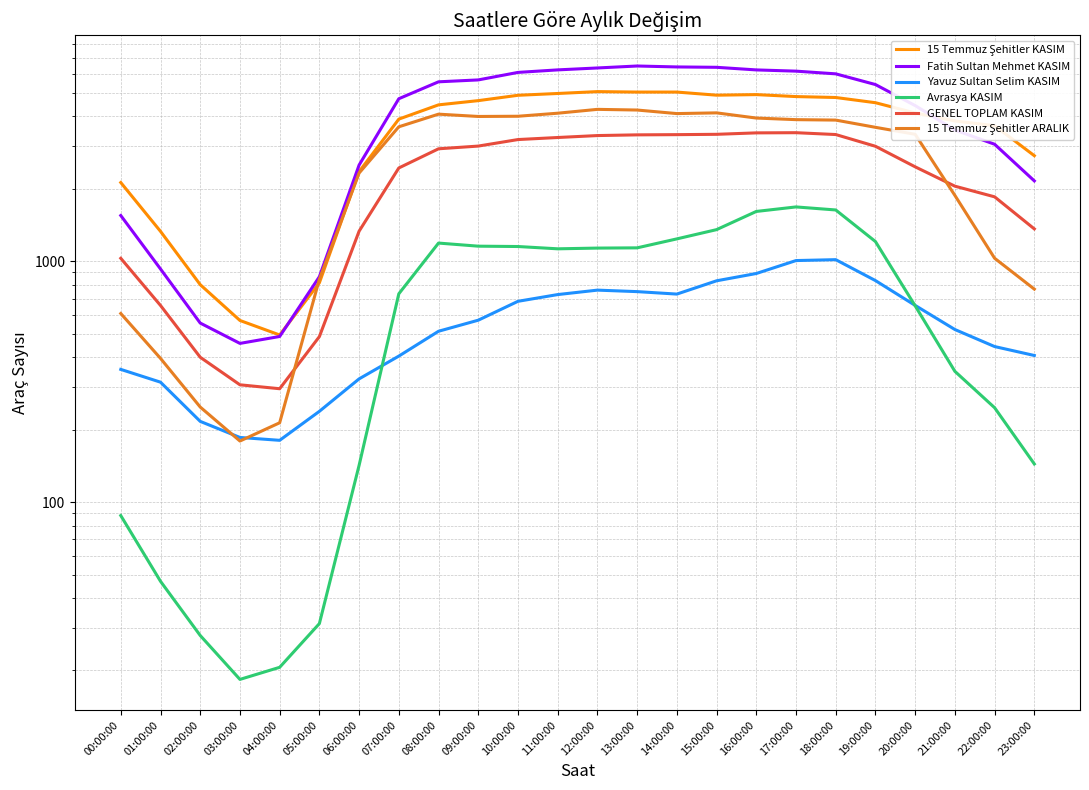

What is the difference between the highest and lowest values at 04:00:00?

474.0